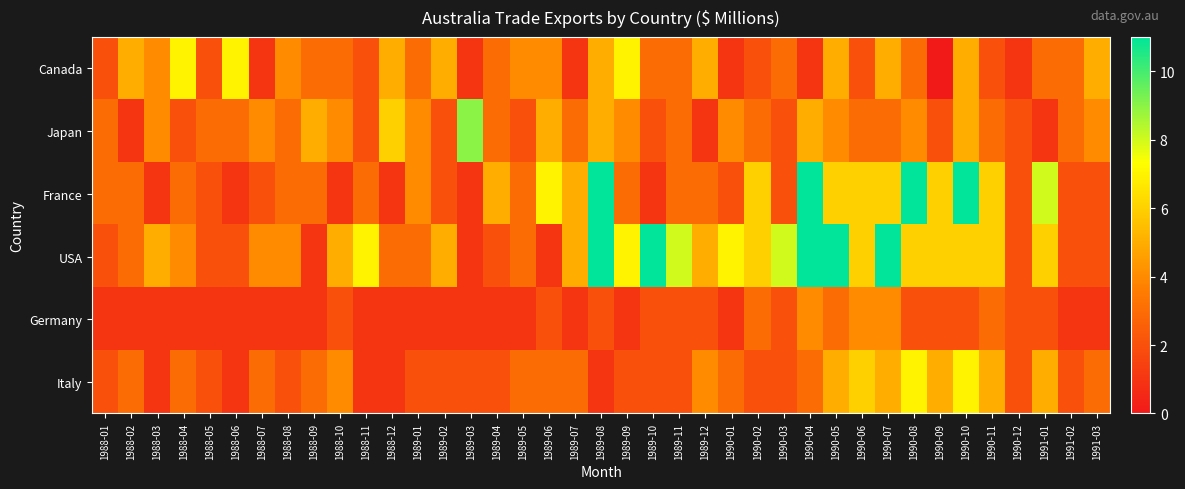

Reading left to right, what are all the values shown in this chart?

Canada: 1988-01=2	1988-02=5	1988-03=4	1988-04=7	1988-05=2	1988-06=7	1988-07=1	1988-08=4	1988-09=3	1988-10=3	1988-11=2	1988-12=5	1989-01=3	1989-02=5	1989-03=1	1989-04=3	1989-05=4	1989-06=4	1989-07=1	1989-08=5	1989-09=7	1989-10=3	1989-11=3	1989-12=5	1990-01=1	1990-02=2	1990-03=3	1990-04=1	1990-05=5	1990-06=2	1990-07=5	1990-08=3	1990-09=0	1990-10=5	1990-11=2	1990-12=1	1991-01=3	1991-02=3	1991-03=5
Japan: 1988-01=3	1988-02=1	1988-03=4	1988-04=2	1988-05=3	1988-06=3	1988-07=4	1988-08=3	1988-09=5	1988-10=4	1988-11=2	1988-12=6	1989-01=4	1989-02=2	1989-03=9	1989-04=3	1989-05=2	1989-06=5	1989-07=3	1989-08=5	1989-09=4	1989-10=2	1989-11=3	1989-12=1	1990-01=4	1990-02=3	1990-03=2	1990-04=5	1990-05=4	1990-06=3	1990-07=3	1990-08=4	1990-09=2	1990-10=5	1990-11=3	1990-12=2	1991-01=1	1991-02=3	1991-03=4
France: 1988-01=3	1988-02=3	1988-03=1	1988-04=3	1988-05=2	1988-06=1	1988-07=2	1988-08=3	1988-09=3	1988-10=1	1988-11=3	1988-12=1	1989-01=4	1989-02=2	1989-03=1	1989-04=5	1989-05=3	1989-06=7	1989-07=5	1989-08=11	1989-09=3	1989-10=1	1989-11=3	1989-12=3	1990-01=2	1990-02=6	1990-03=2	1990-04=11	1990-05=6	1990-06=6	1990-07=6	1990-08=11	1990-09=6	1990-10=11	1990-11=6	1990-12=2	1991-01=8	1991-02=2	1991-03=2
USA: 1988-01=2	1988-02=3	1988-03=5	1988-04=4	1988-05=2	1988-06=2	1988-07=4	1988-08=4	1988-09=1	1988-10=5	1988-11=7	1988-12=3	1989-01=3	1989-02=5	1989-03=1	1989-04=2	1989-05=3	1989-06=1	1989-07=5	1989-08=11	1989-09=7	1989-10=11	1989-11=8	1989-12=5	1990-01=7	1990-02=6	1990-03=8	1990-04=11	1990-05=11	1990-06=6	1990-07=11	1990-08=6	1990-09=6	1990-10=6	1990-11=6	1990-12=2	1991-01=6	1991-02=2	1991-03=2
Germany: 1988-01=1	1988-02=1	1988-03=1	1988-04=1	1988-05=1	1988-06=1	1988-07=1	1988-08=1	1988-09=1	1988-10=2	1988-11=1	1988-12=1	1989-01=1	1989-02=1	1989-03=1	1989-04=1	1989-05=1	1989-06=2	1989-07=1	1989-08=2	1989-09=1	1989-10=2	1989-11=2	1989-12=2	1990-01=1	1990-02=3	1990-03=2	1990-04=4	1990-05=3	1990-06=4	1990-07=4	1990-08=2	1990-09=2	1990-10=2	1990-11=3	1990-12=2	1991-01=2	1991-02=1	1991-03=1
Italy: 1988-01=2	1988-02=3	1988-03=1	1988-04=3	1988-05=2	1988-06=1	1988-07=3	1988-08=2	1988-09=3	1988-10=4	1988-11=1	1988-12=1	1989-01=2	1989-02=2	1989-03=2	1989-04=2	1989-05=3	1989-06=3	1989-07=3	1989-08=1	1989-09=2	1989-10=2	1989-11=2	1989-12=4	1990-01=3	1990-02=2	1990-03=2	1990-04=3	1990-05=5	1990-06=6	1990-07=5	1990-08=7	1990-09=5	1990-10=7	1990-11=5	1990-12=2	1991-01=5	1991-02=2	1991-03=3